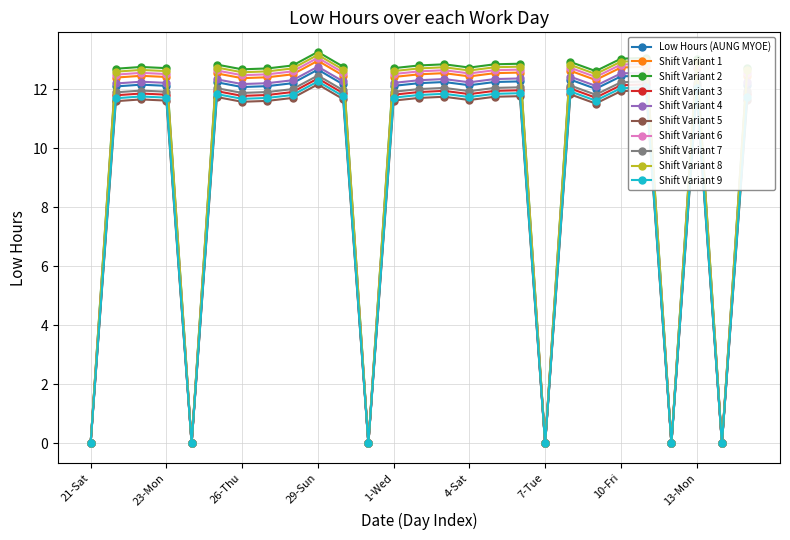

At how many categories does at least one series exceed 7?

21